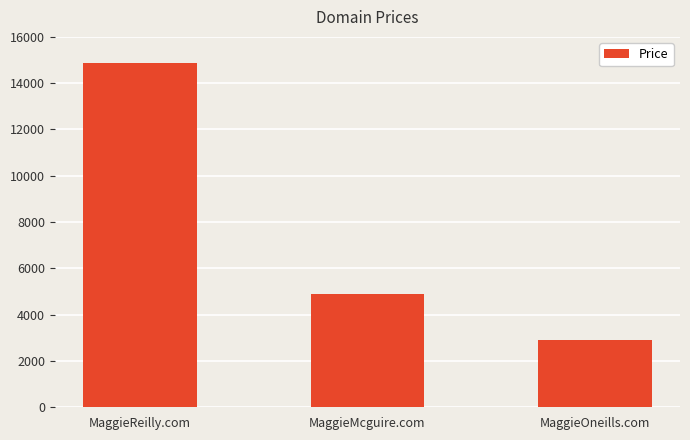

Are the bars horizontal?

No